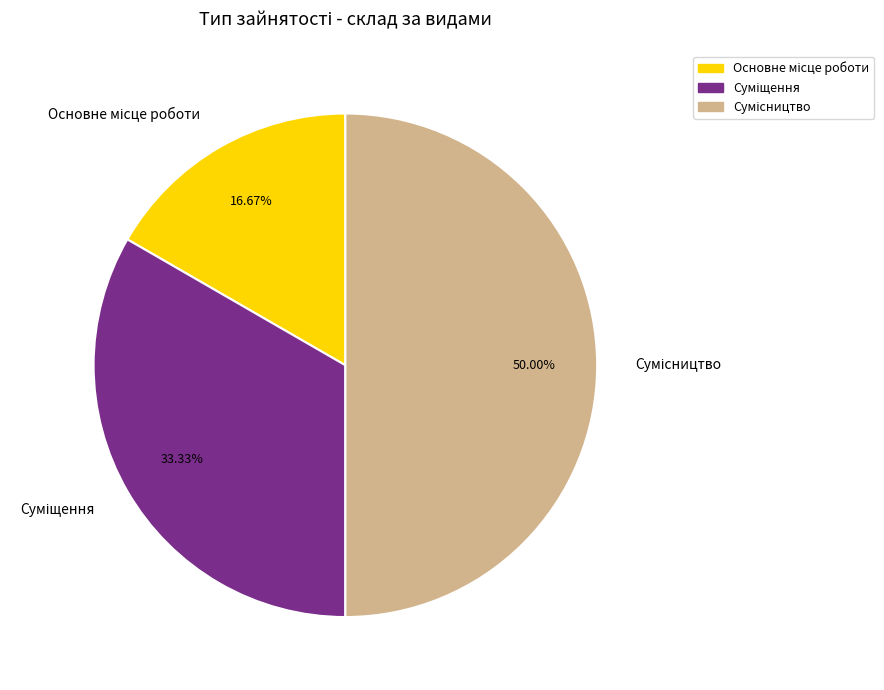

How many segments does this pie chart have?

3